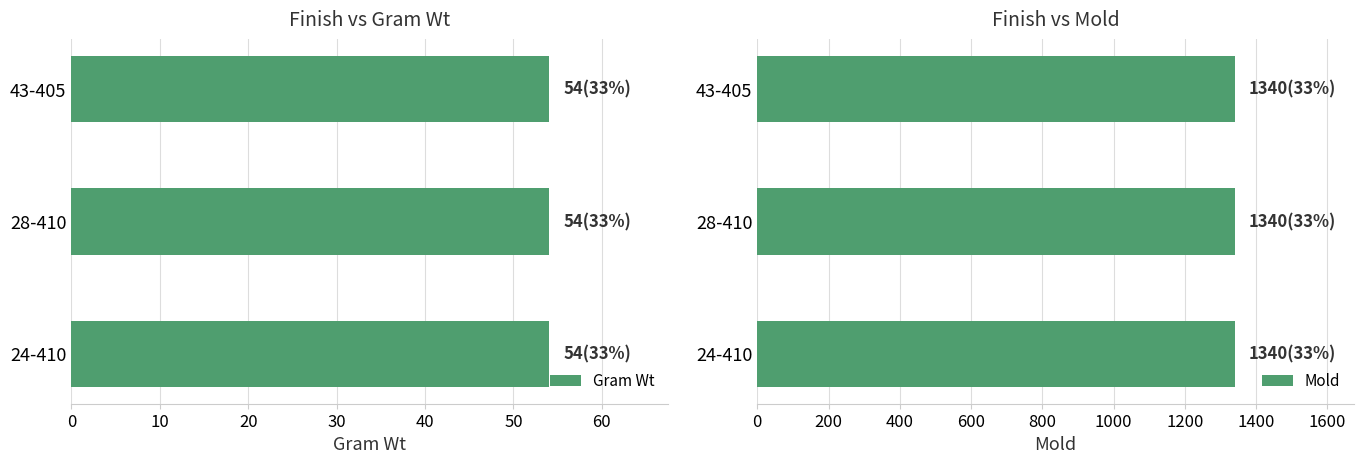

Rank the series by their average value, from lowest to highest.

Gram Wt, Mold